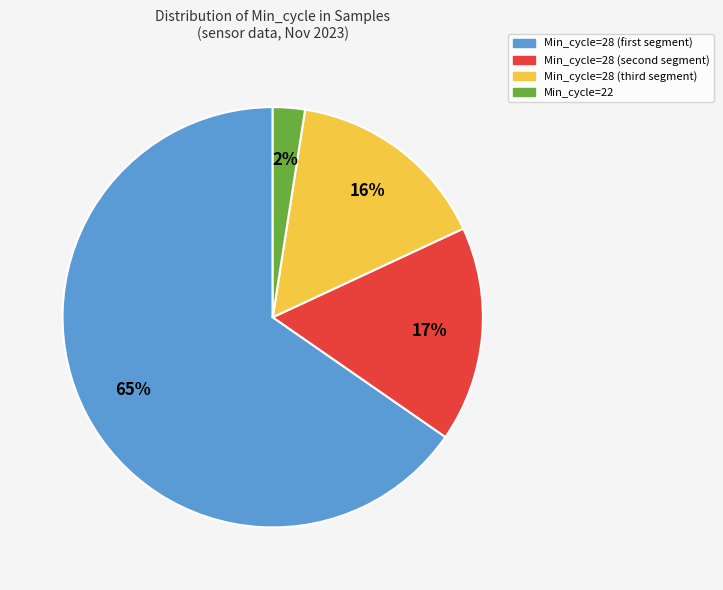

To the nearest percent, what is the difference between the largest and smallest slice percentages?

63%